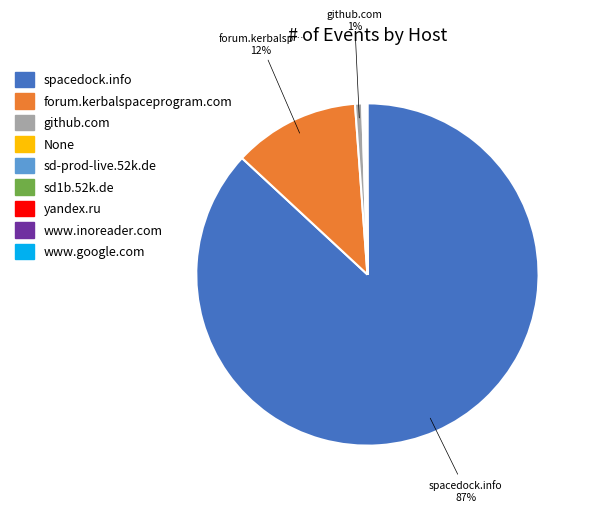

Combined, do forum.kerbalspaceprogram.com and spacedock.info account for over 50%?

Yes